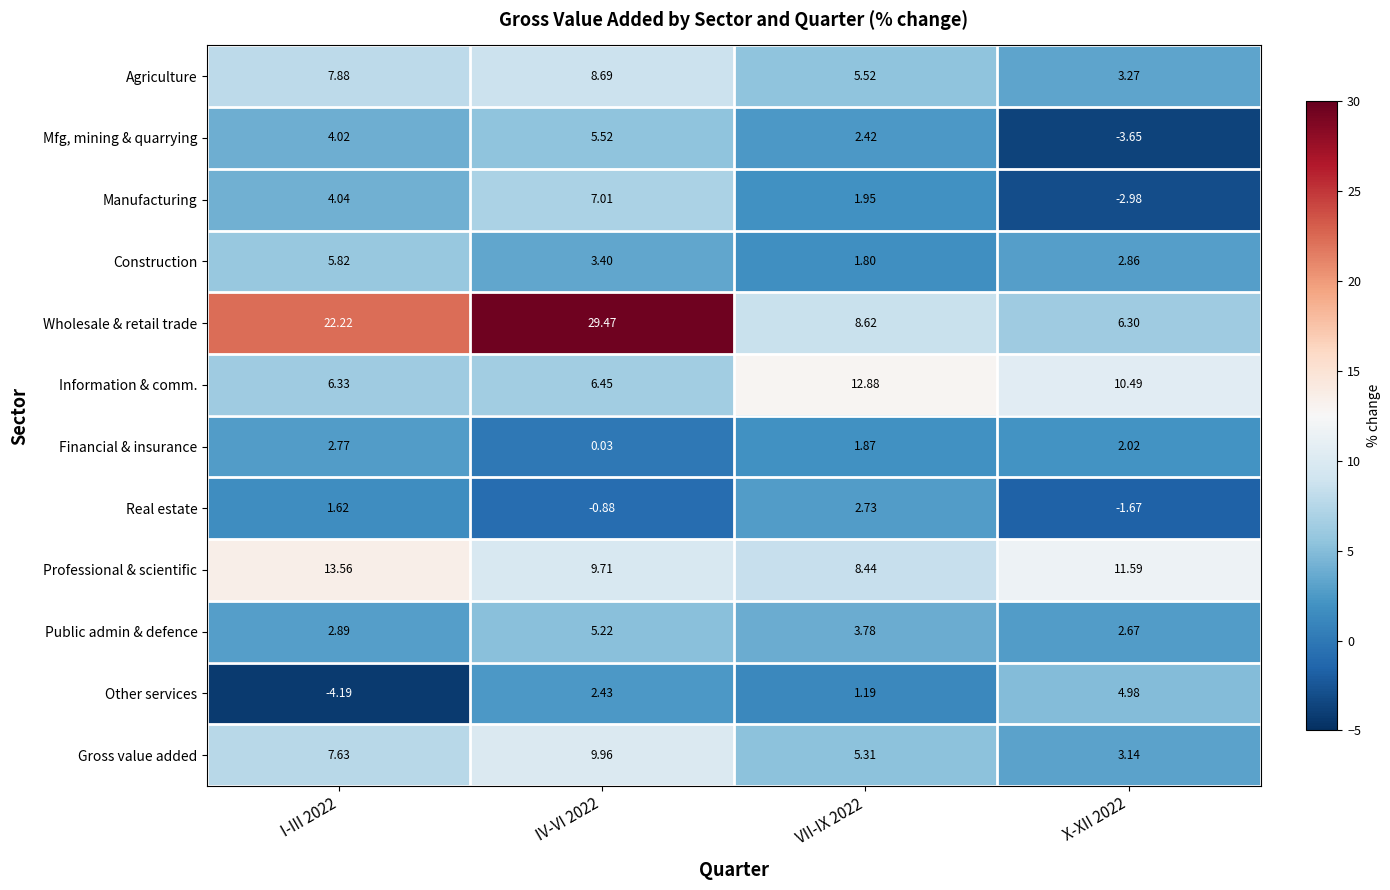

Rank the series by their maximum value, from highest to lowest.

Wholesale & retail trade, Professional & scientific, Information & comm., Gross value added, Agriculture, Manufacturing, Construction, Mfg, mining & quarrying, Public admin & defence, Other services, Financial & insurance, Real estate